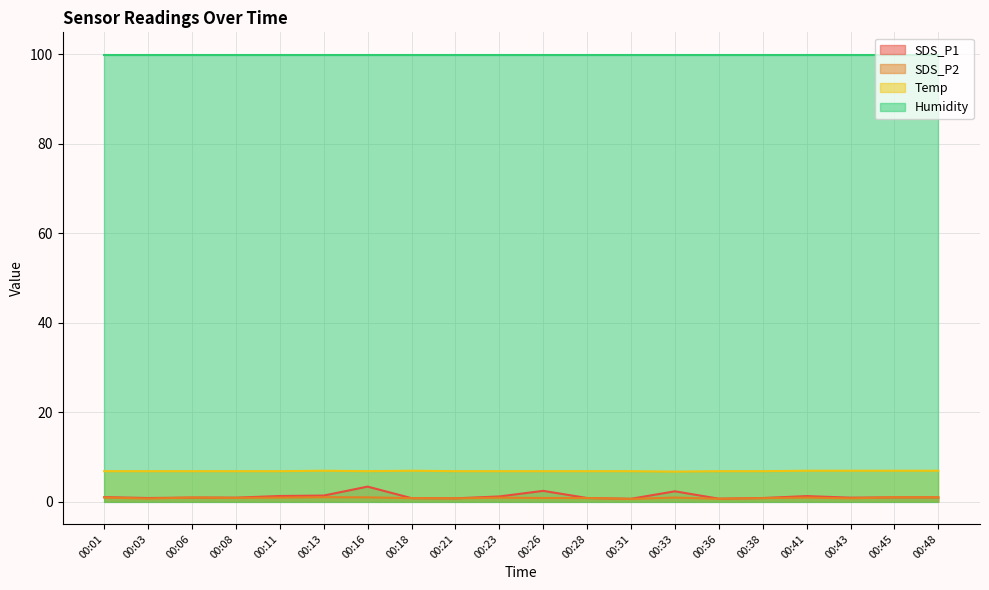

True or false: SDS_P1 and SDS_P2 intersect in this chart.

False